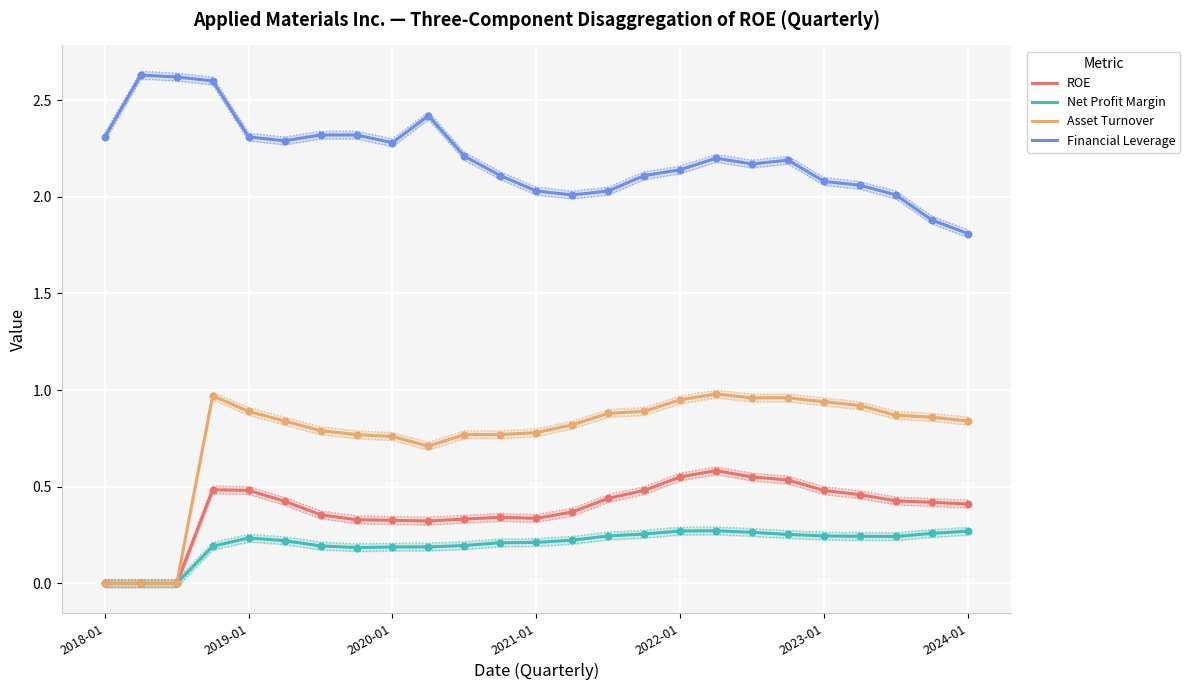

Which series has the largest Y range (max minus min)?

Asset Turnover